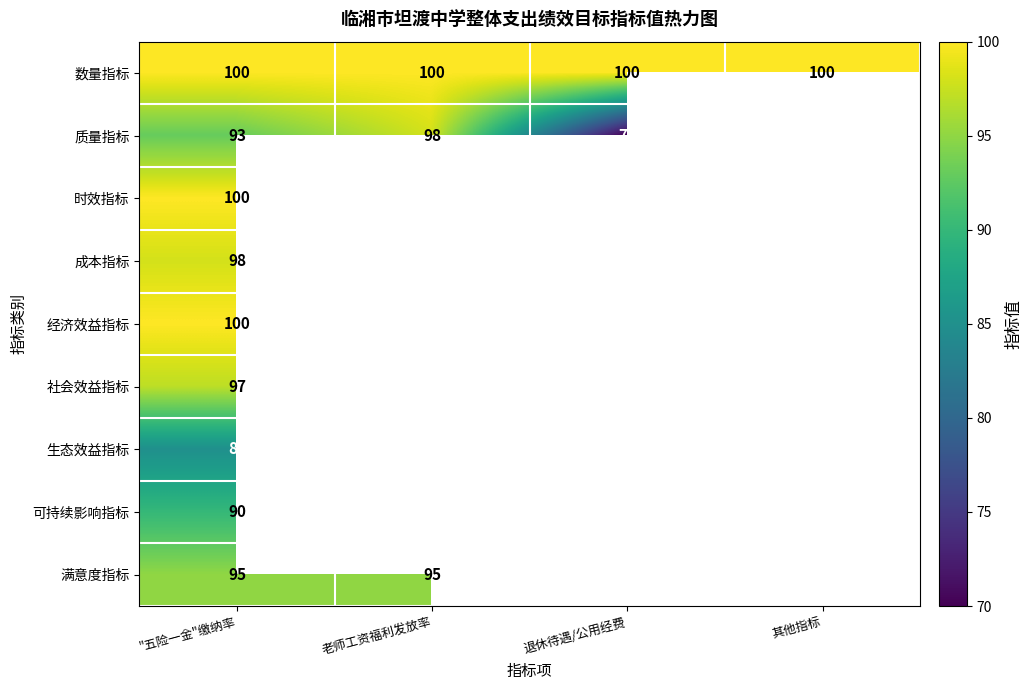

The 数量指标 series shows 100 at 老师工资福利发放率. True or false?

True